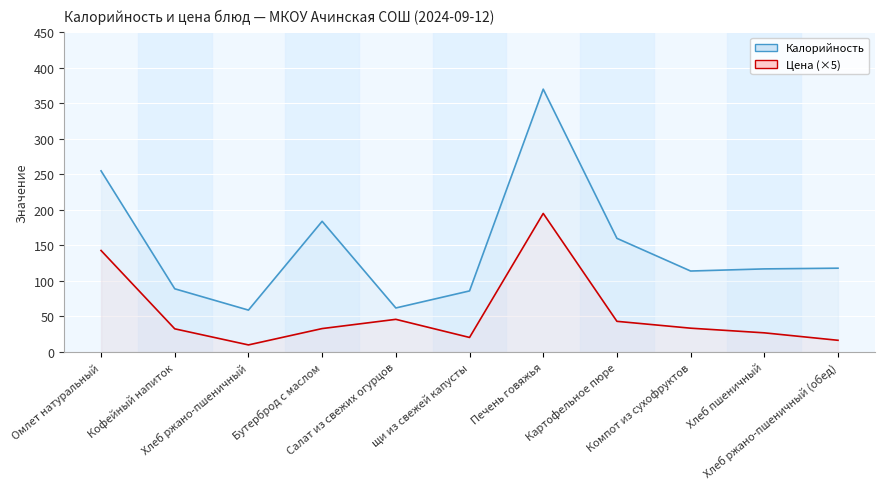

Which series changed the most between Кофейный напиток and Бутерброд с маслом?

Калорийность